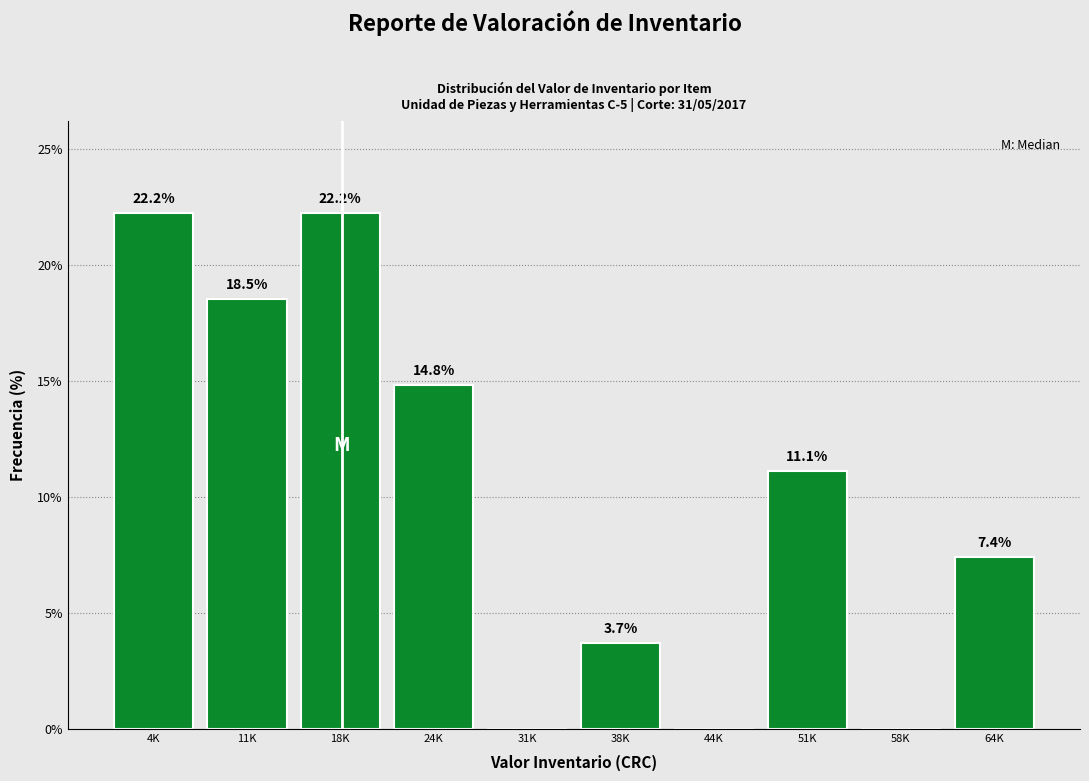

Reading left to right, transcribe all the data shown in this chart.

4K=22.2	11K=18.5	18K=22.2	24K=14.8	31K=0.0	38K=3.7	44K=0.0	51K=11.1	58K=0.0	64K=7.4